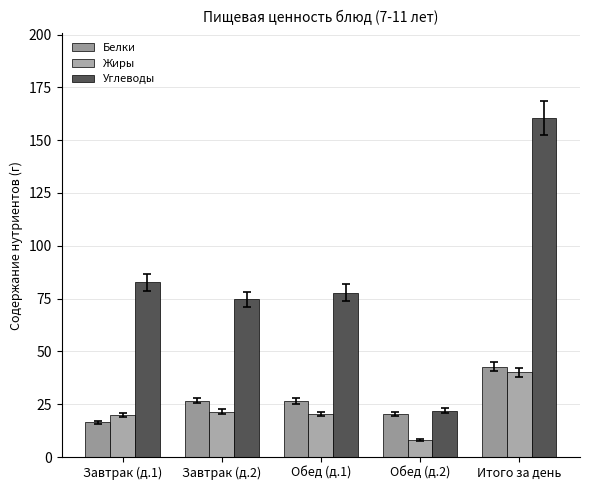

The value of Углеводы at Завтрак (д.2) is 46.6. True or false?

False